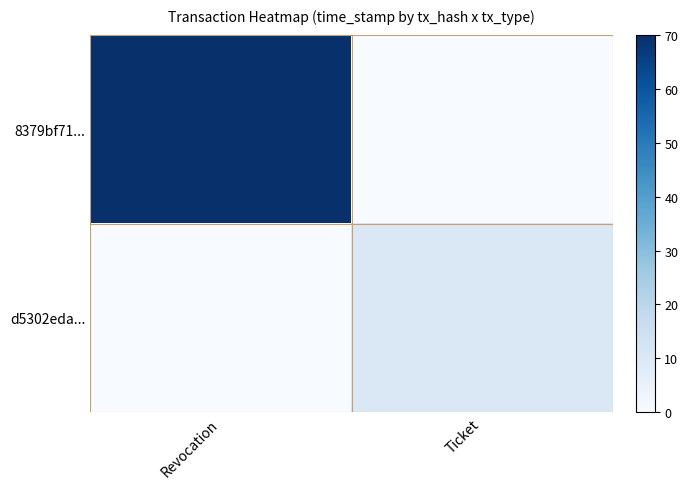

How many data points does each series have?

2